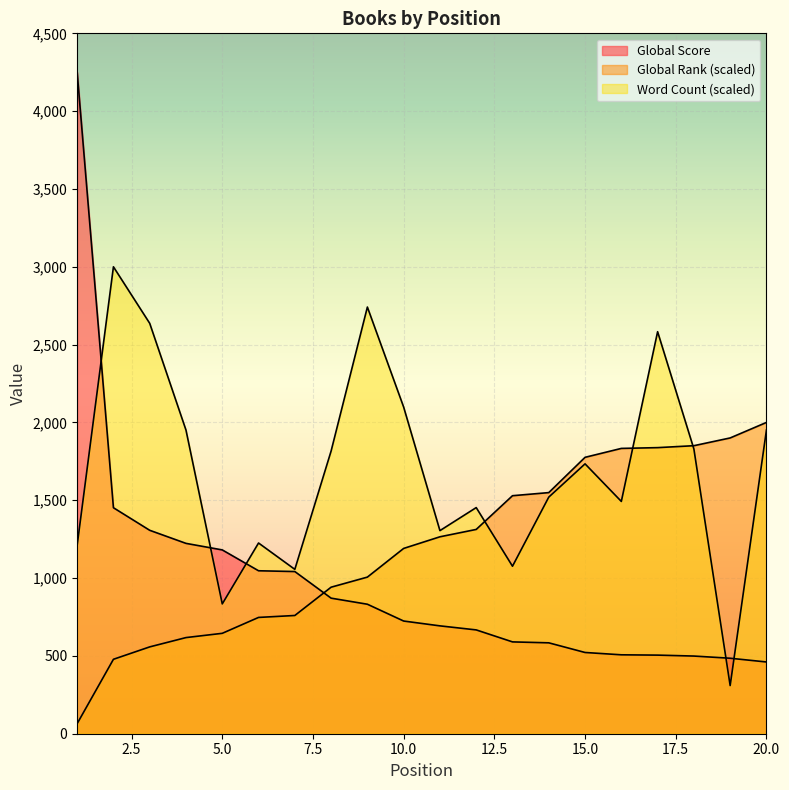

Between which two adjacent categories do Word Count and Global Rank first intersect?

12 and 13